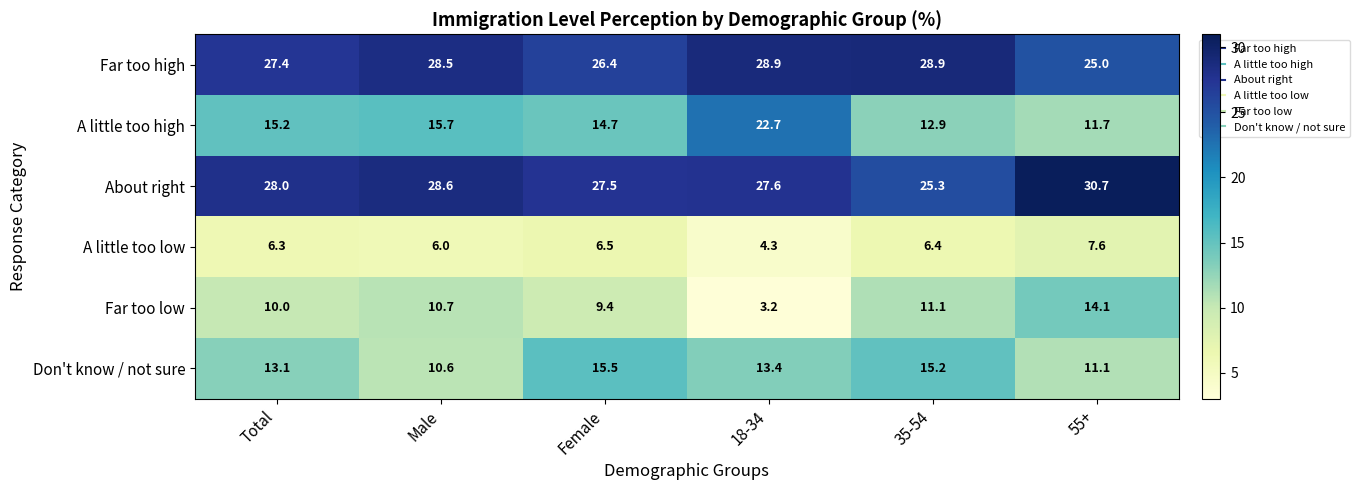

At how many categories does at least one series exceed 18?

6